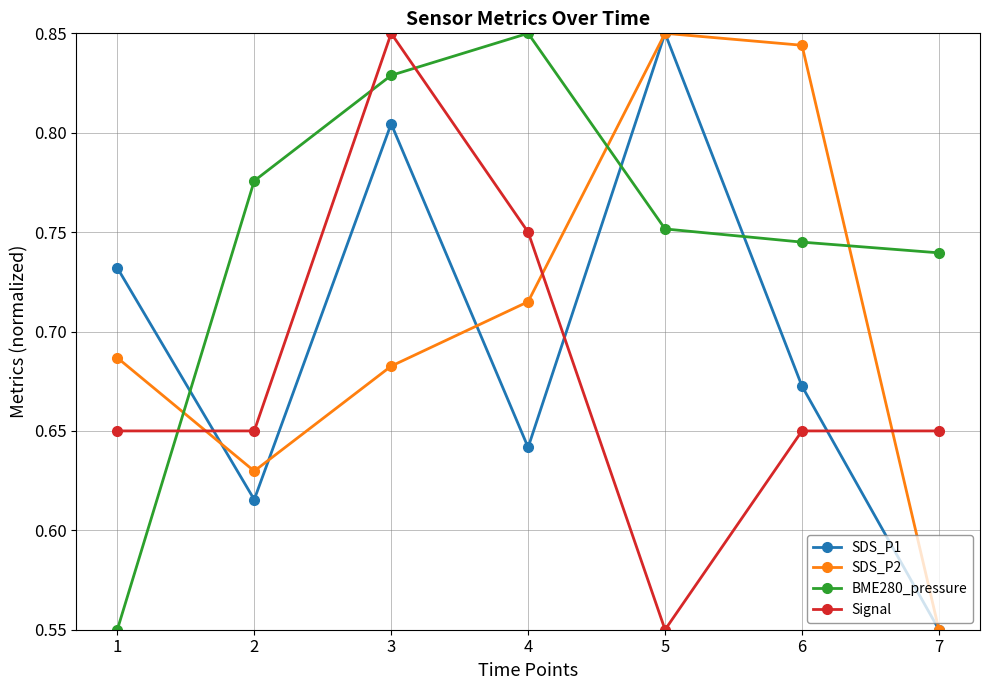

True or false: BME280_pressure has more than 1 interior local peaks.

False